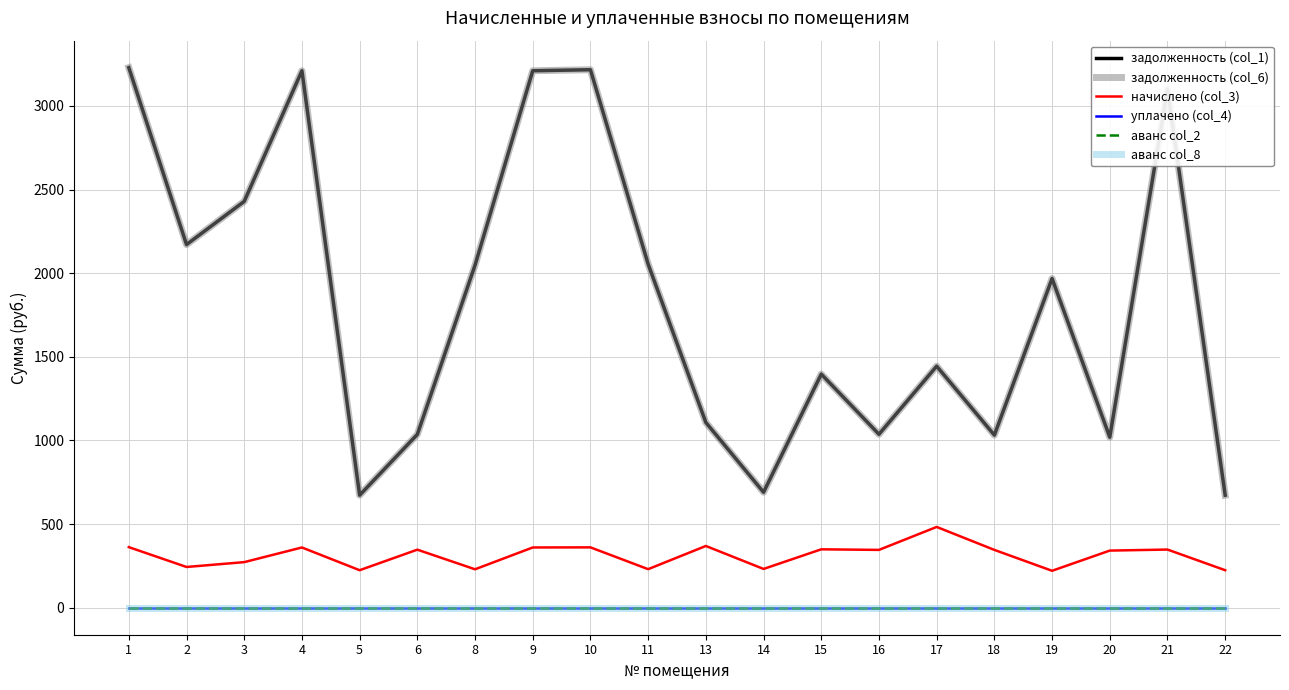

What is the minimum value for начислено (col_3)?

220.8